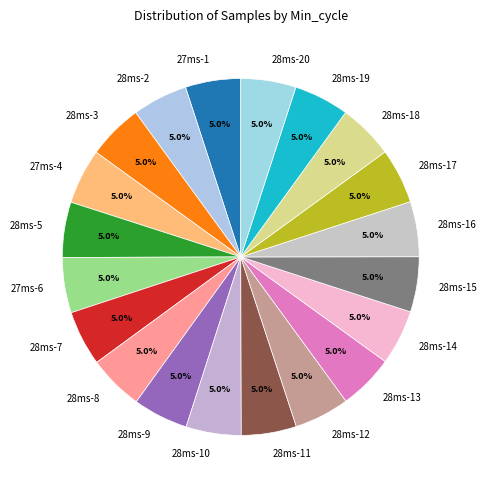

Is there a majority slice in this chart?

No